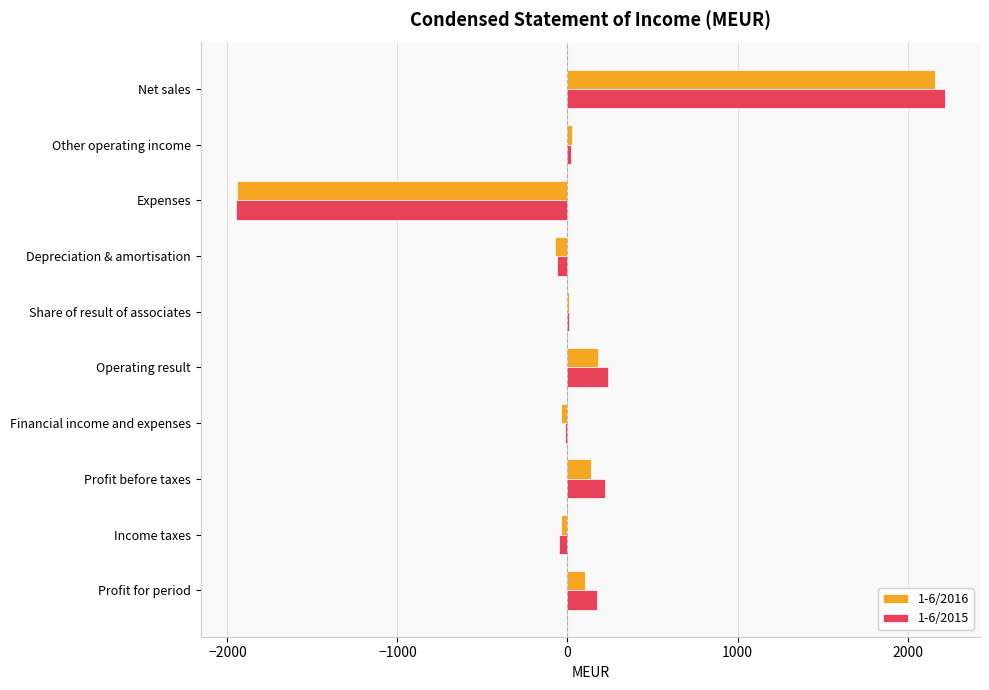

Which category has the highest value across all series?

Net sales